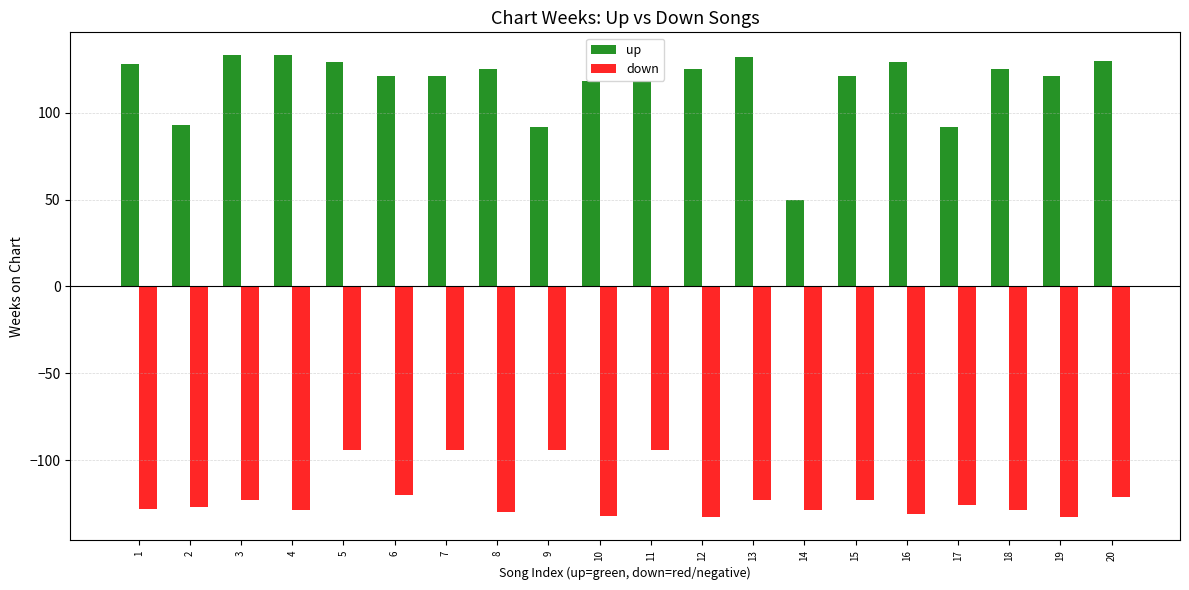

What is the difference between the highest and lowest values at 7?

215